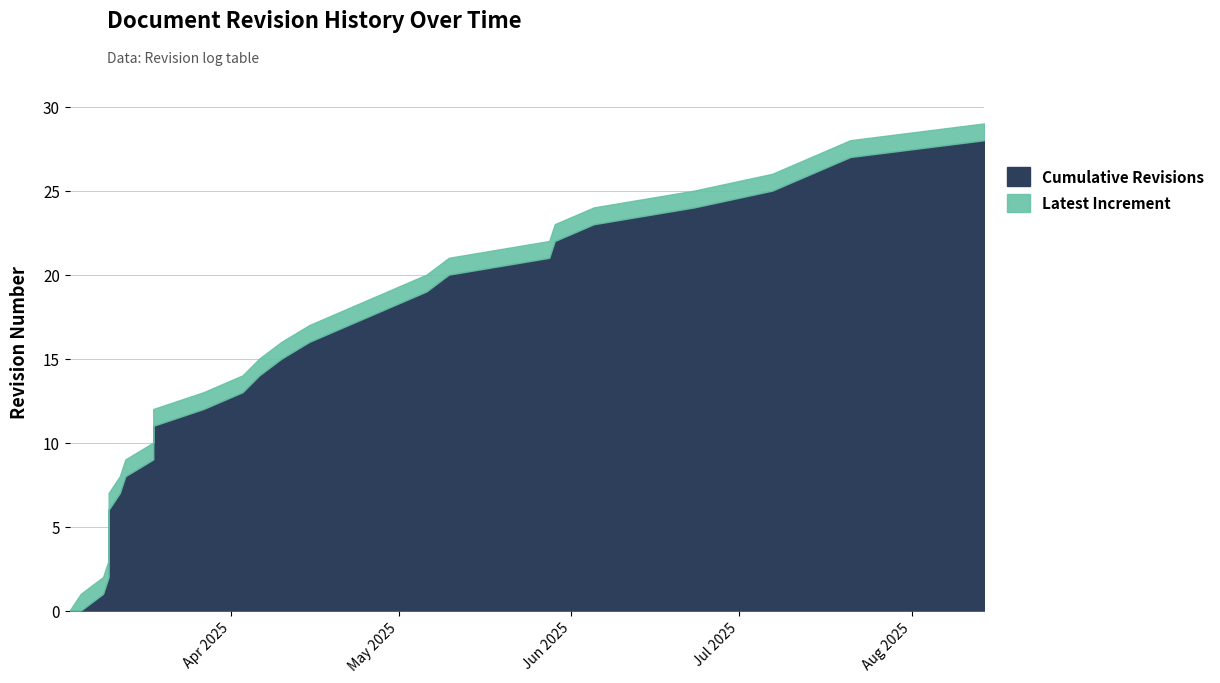

What is the label of the 21st point from the right?

2025-03-13